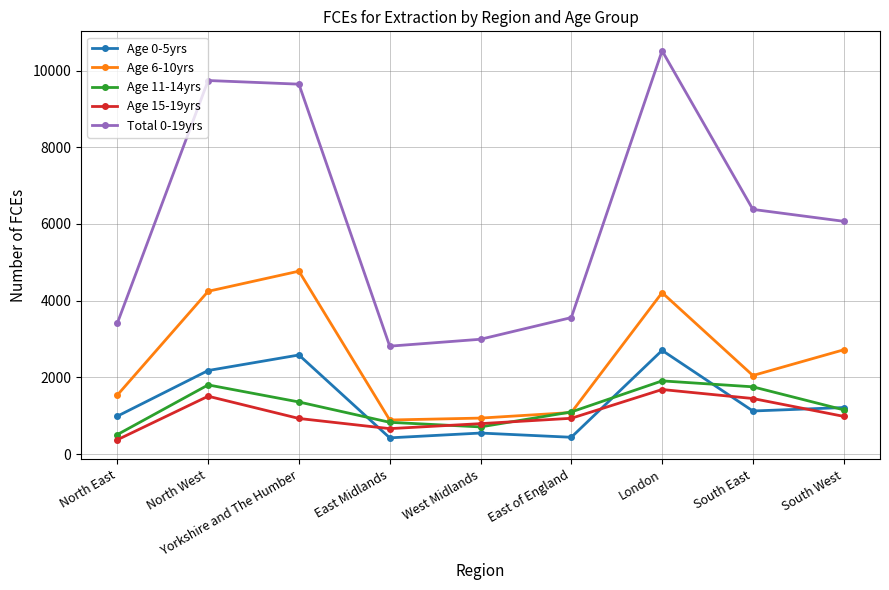

Is this an area chart (filled region under the line)?

No